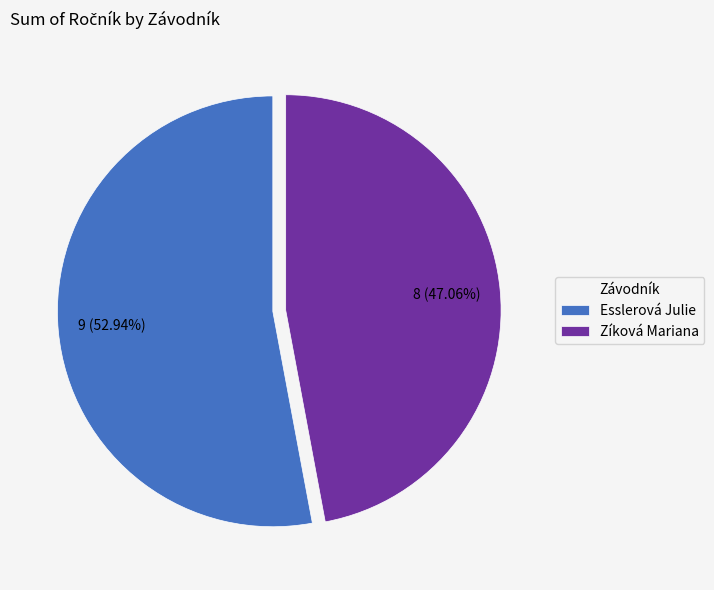

To the nearest percent, what is the combined percentage of Esslerová Julie and Zíková Mariana?

100%